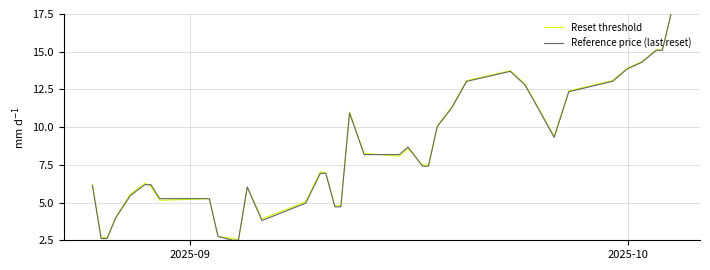

What is the highest value of the Reset threshold series?

17.5